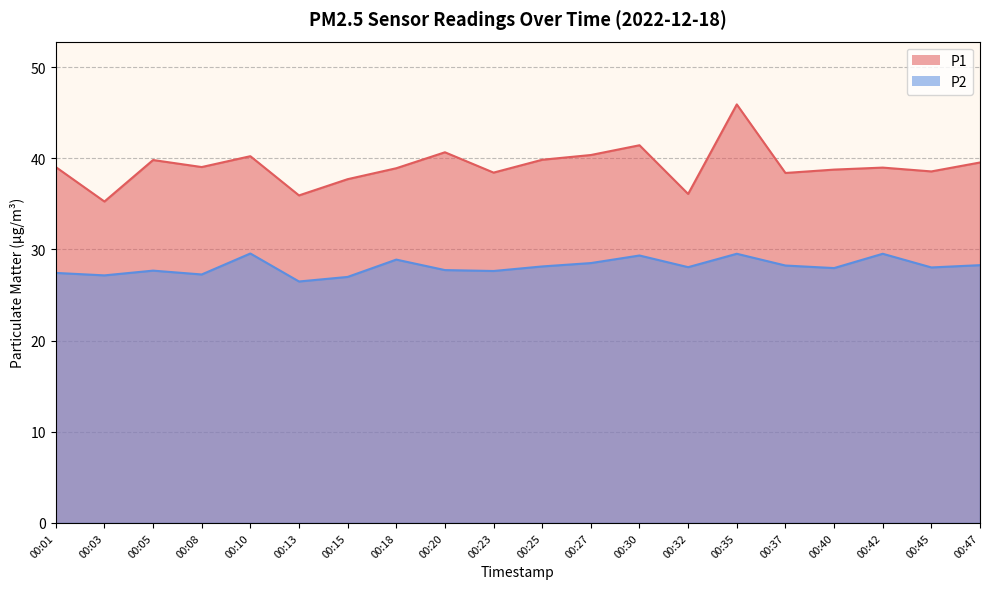

In P2, how many points are higher than both neighbors (excluding endpoints)?

6